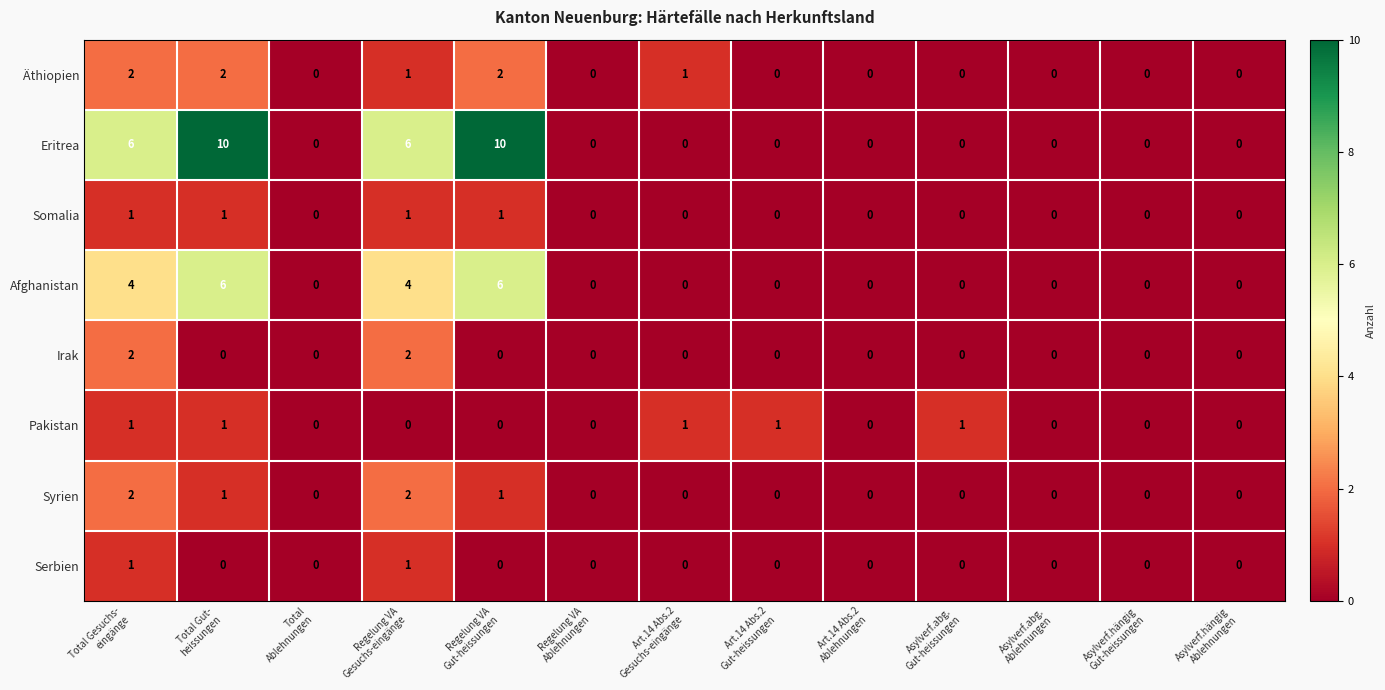

What is the greatest value displayed?

10